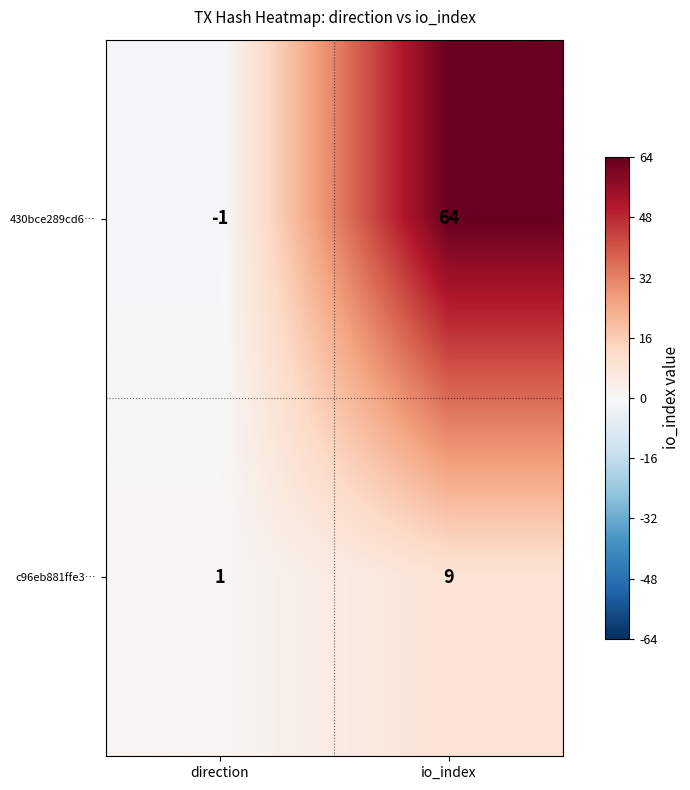

At direction, list the series in order from largest to smallest.

c96eb881ffe3…, 430bce289cd6…